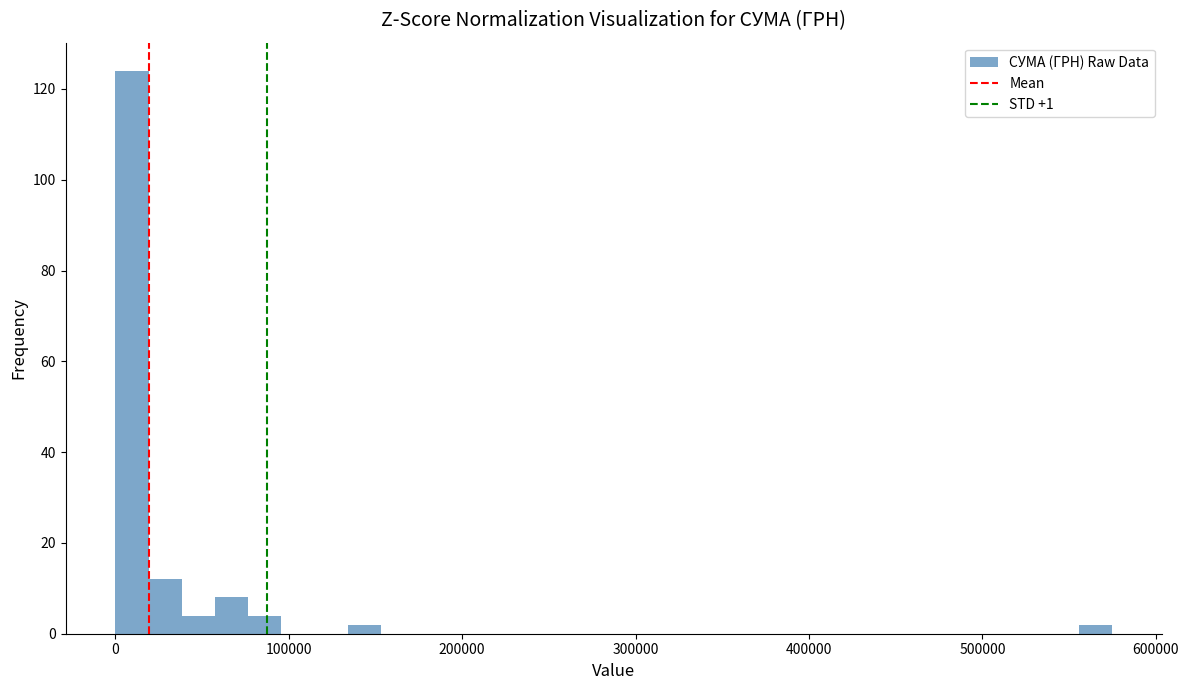

Read against the x-axis, roughly where is the centre of the tallest bar?

10000